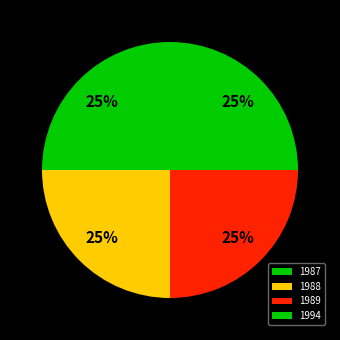

Is it true that 1987 is 25% of the pie?

True